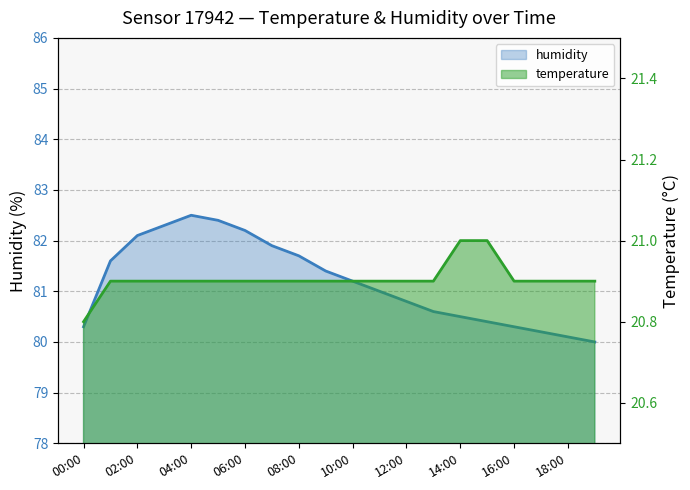

Which label corresponds to the largest value in the chart?

04:00